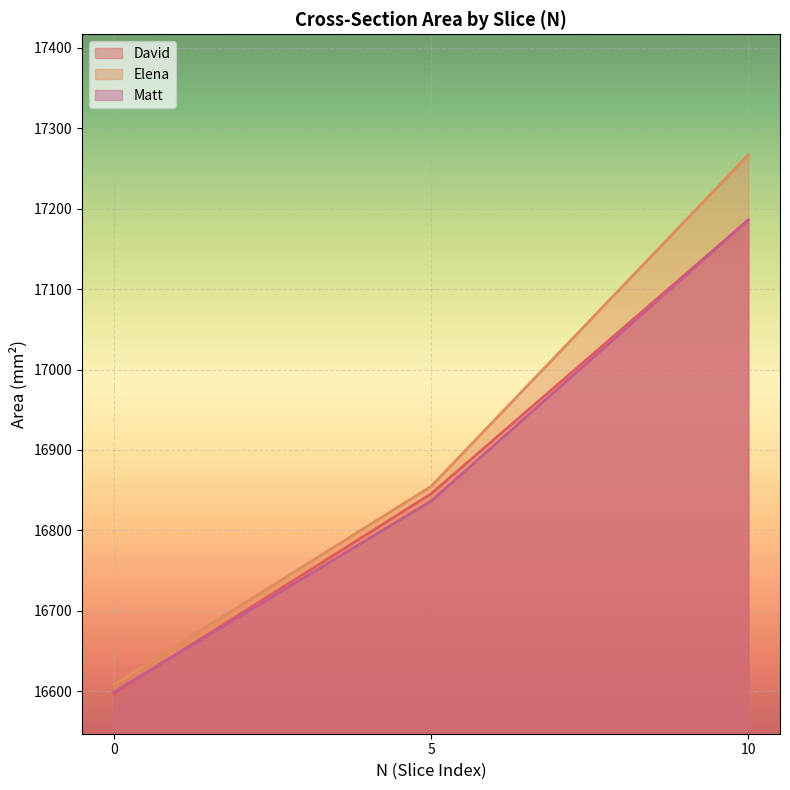

Reading right to left, what are all the values shown in this chart?

David: 17186.0	16845.5	16597.1
Elena: 17266.9	16854.7	16608.1
Matt: 17186.0	16836.4	16599.0